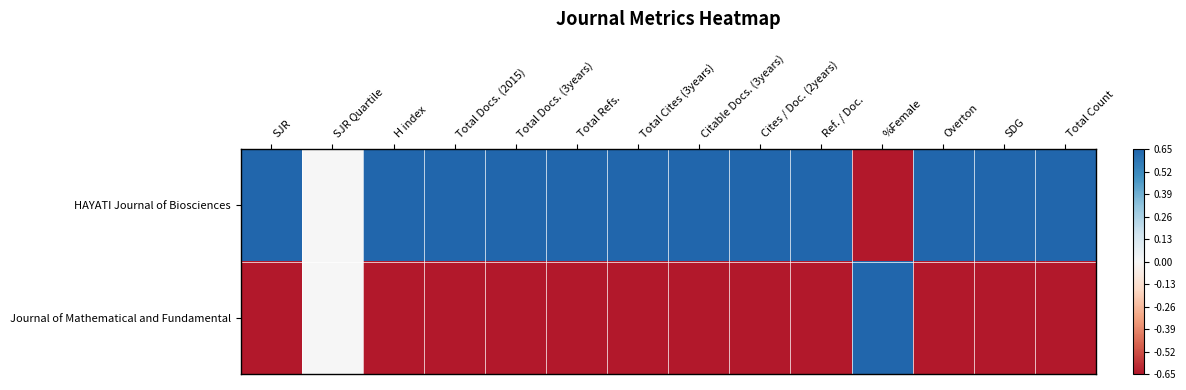

Reading left to right, transcribe all the data shown in this chart.

HAYATI Journal of Biosciences: SJR=1.0	SJR Quartile=0.0	H index=1.0	Total Docs. (2015)=1.0	Total Docs. (3years)=1.0	Total Refs.=1.0	Total Cites (3years)=1.0	Citable Docs. (3years)=1.0	Cites / Doc. (2years)=1.0	Ref. / Doc.=1.0	%Female=-1.0	Overton=1.0	SDG=1.0	Total Count=1.0
Journal of Mathematical and Fundamental: SJR=-1.0	SJR Quartile=0.0	H index=-1.0	Total Docs. (2015)=-1.0	Total Docs. (3years)=-1.0	Total Refs.=-1.0	Total Cites (3years)=-1.0	Citable Docs. (3years)=-1.0	Cites / Doc. (2years)=-1.0	Ref. / Doc.=-1.0	%Female=1.0	Overton=-1.0	SDG=-1.0	Total Count=-1.0